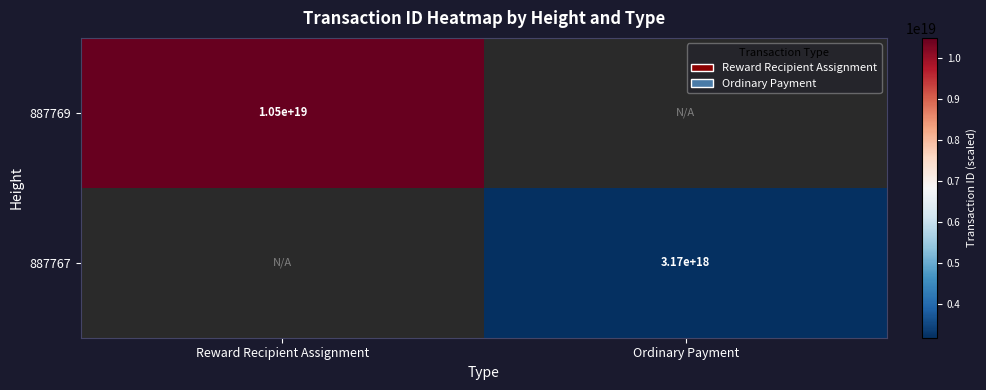

The 887767 series shows 4144260753279152128 at Ordinary Payment. True or false?

False